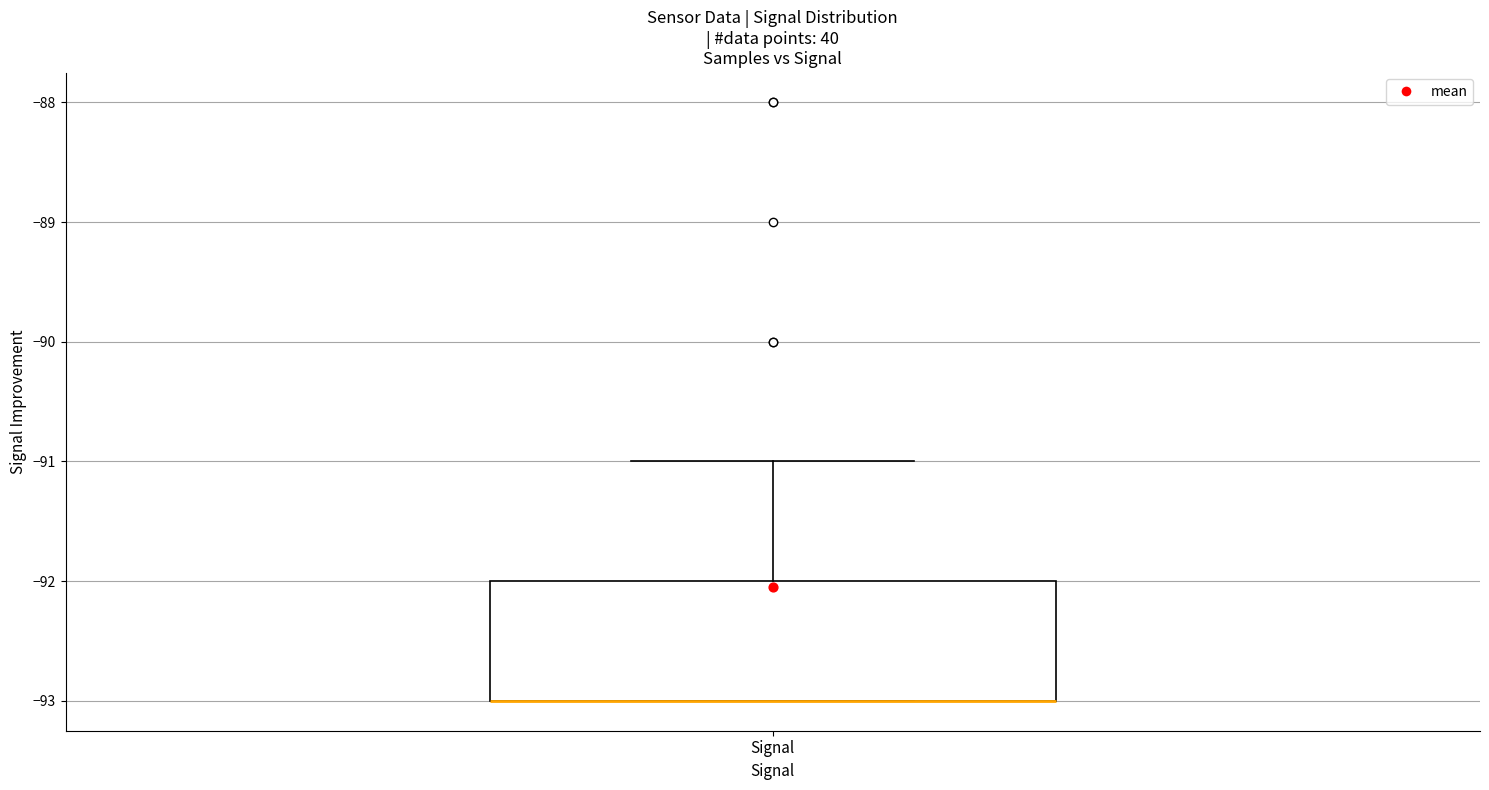

Transcribe this box plot: give where the median line is, the range the box spans, and where the two whiskers end, as read against the y-axis. The values are not printed on the chart, so give them approximately, as read against the axis.

median -93 (drawn on the box's lower edge), box -93 to -92, whiskers -93 to -91